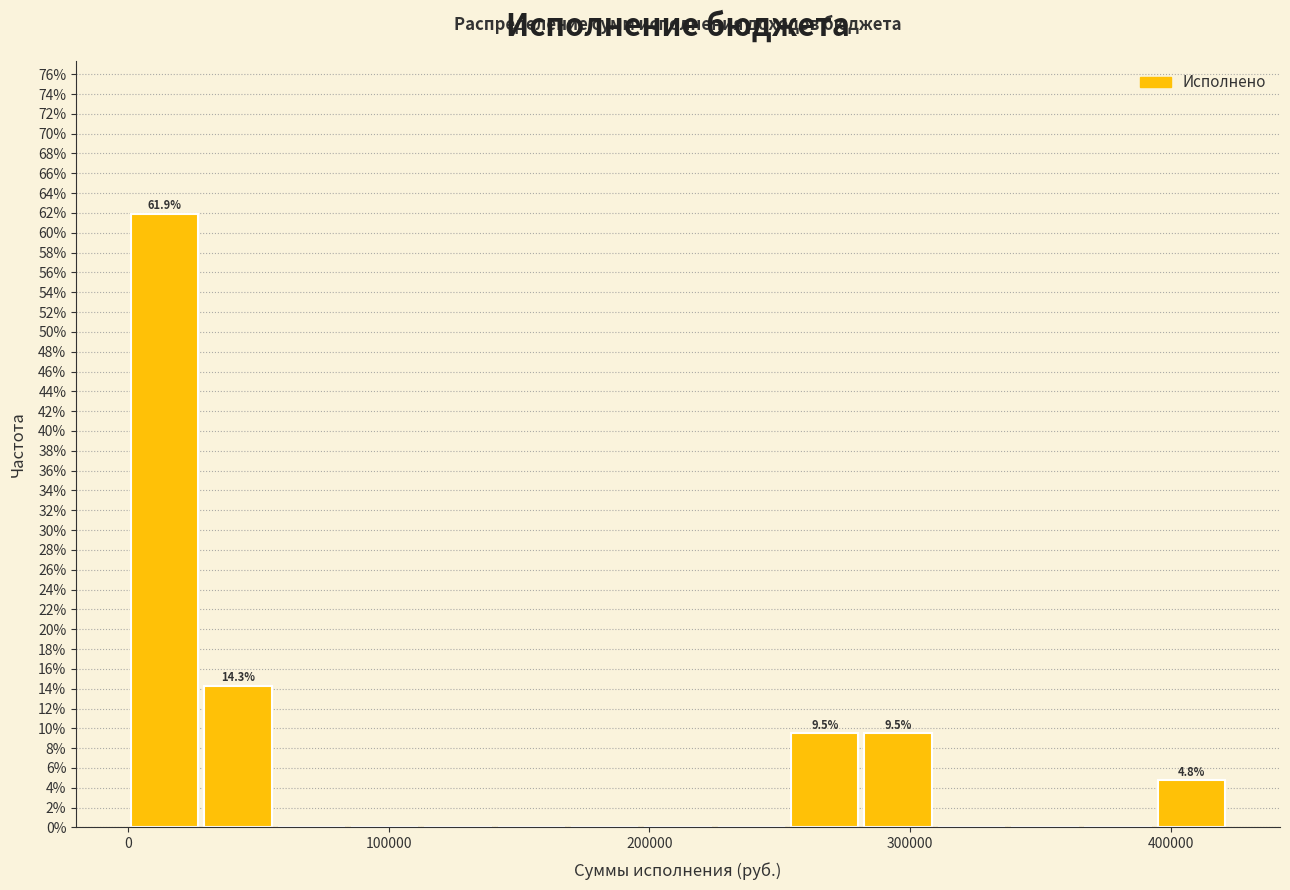

Around what value on the x-axis is the tallest bar? Give the approximate position of its centre, as read against the axis.

10000